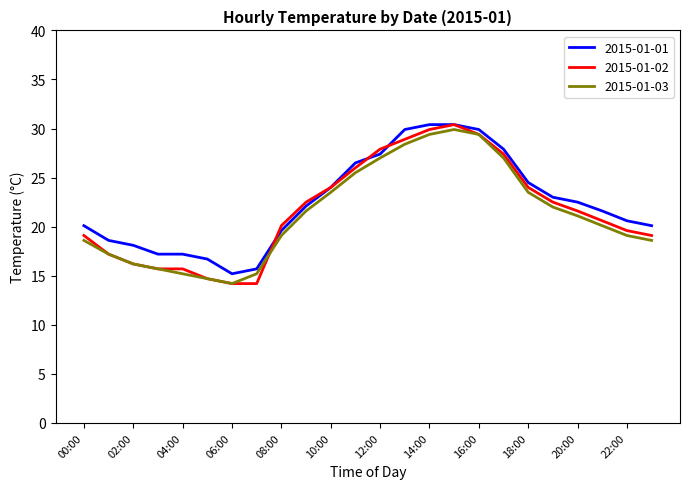

What is the highest value of the 2015-01-01 series?

30.4